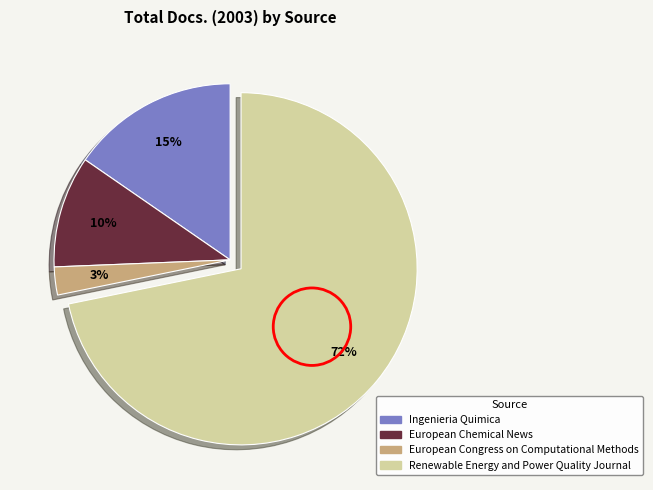

To the nearest percent, what is the average slice percentage?

25%